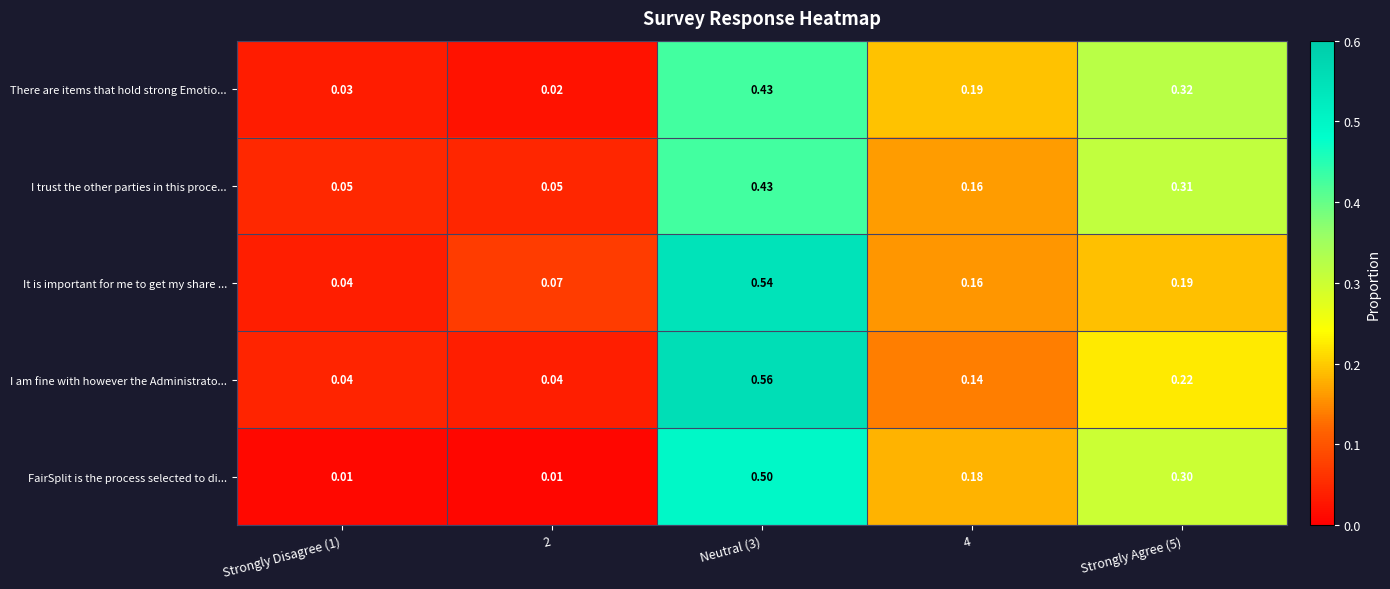

Which series has the largest range (max minus min)?

I am fine with however the Administrato...